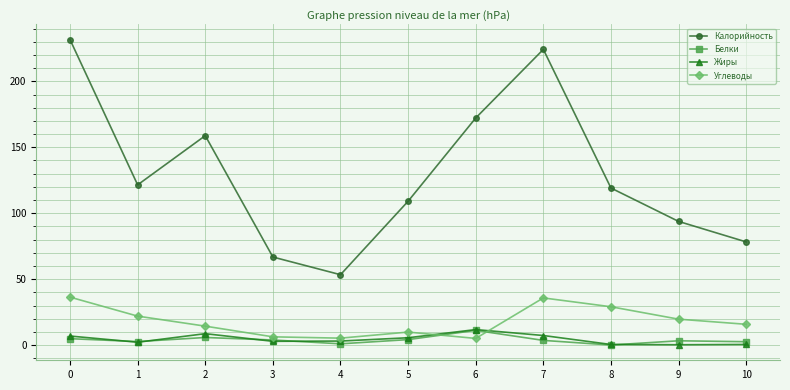

Which series has the largest range (max minus min)?

Калорийность